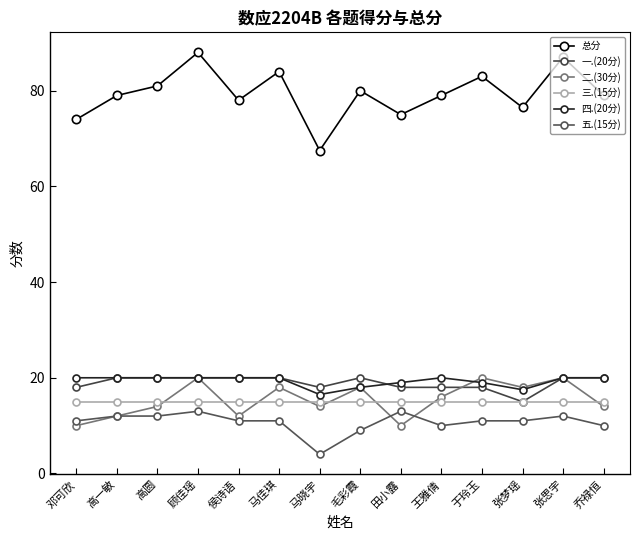

What is the label of the 10th point from the right?

侯诗语